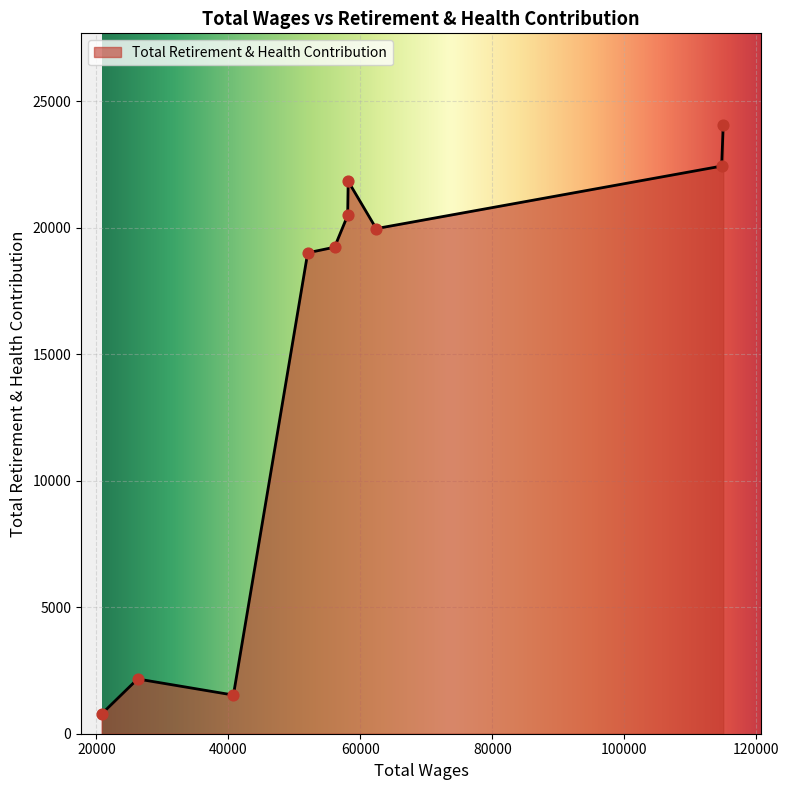

What is the smallest value displayed?

779